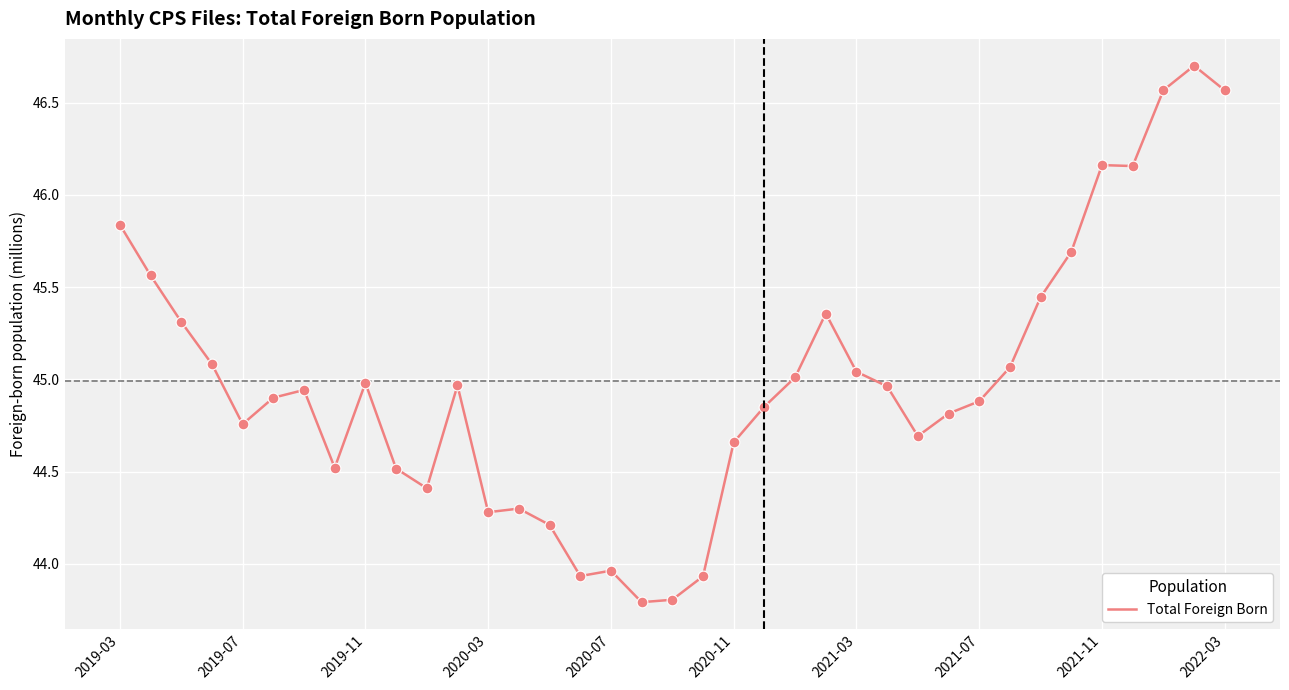

What is the minimum value shown in the chart?

43.8